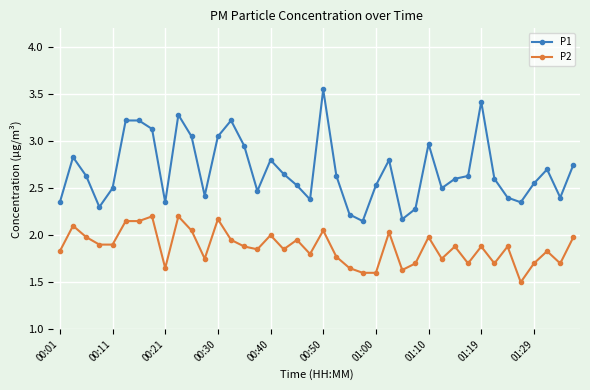

What is the difference between the maximum and second lowest values in the P2 series?

0.6